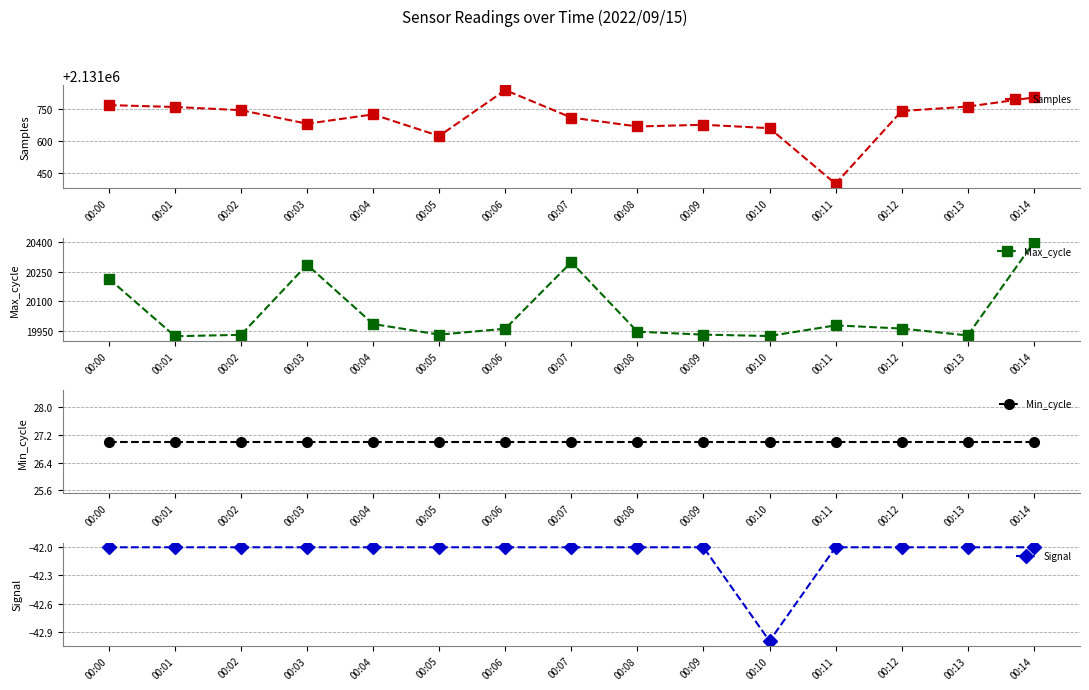

Where is Samples nearest to the value 2131618?

00:05